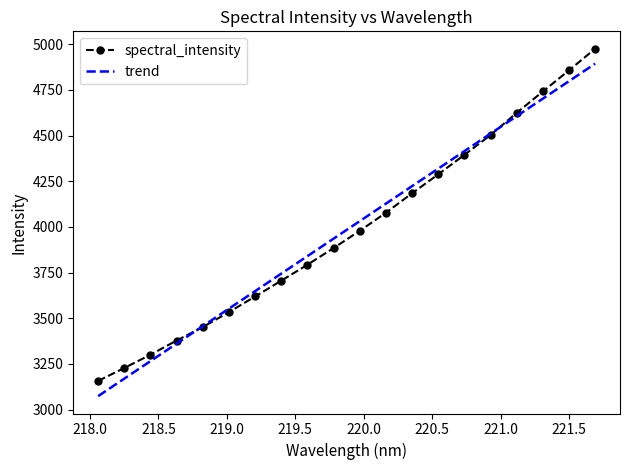

What is the smallest value displayed?

3073.2